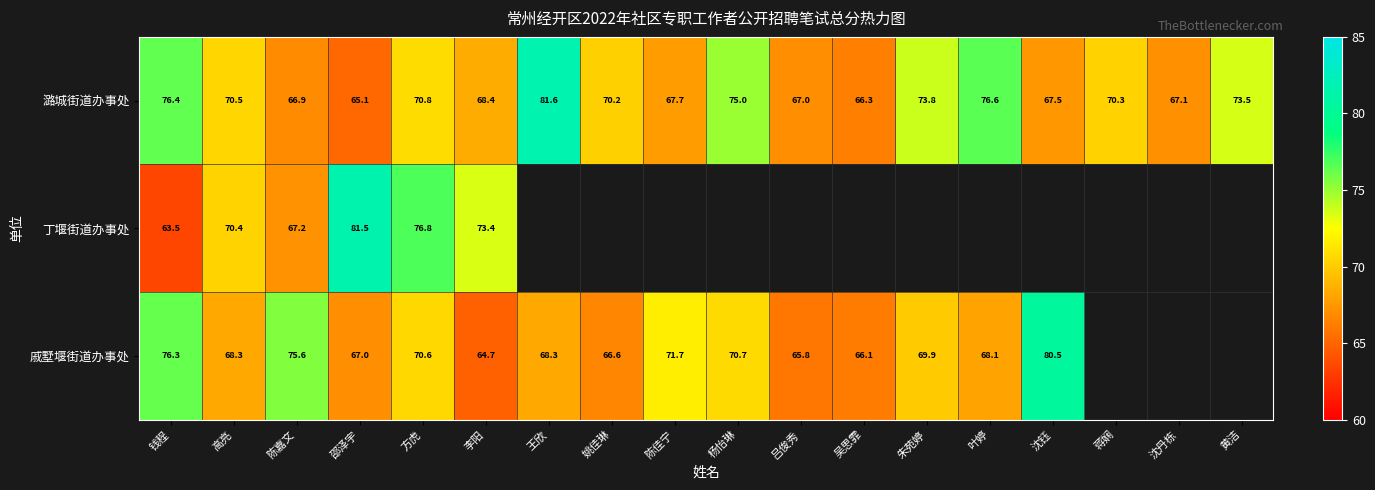

What is the maximum value for 潞城街道办事处?

81.6